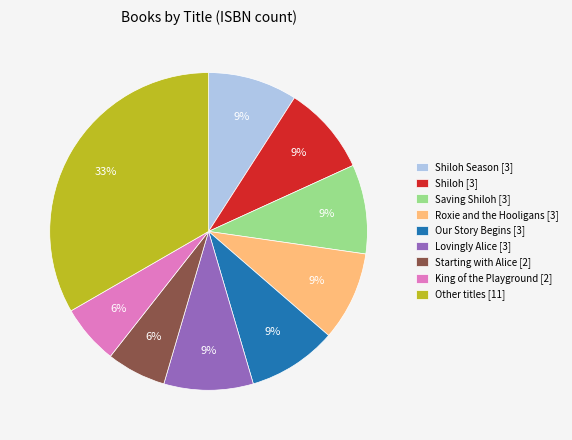

Do King of the Playground [2] and Our Story Begins [3] together represent more than half of the pie?

No